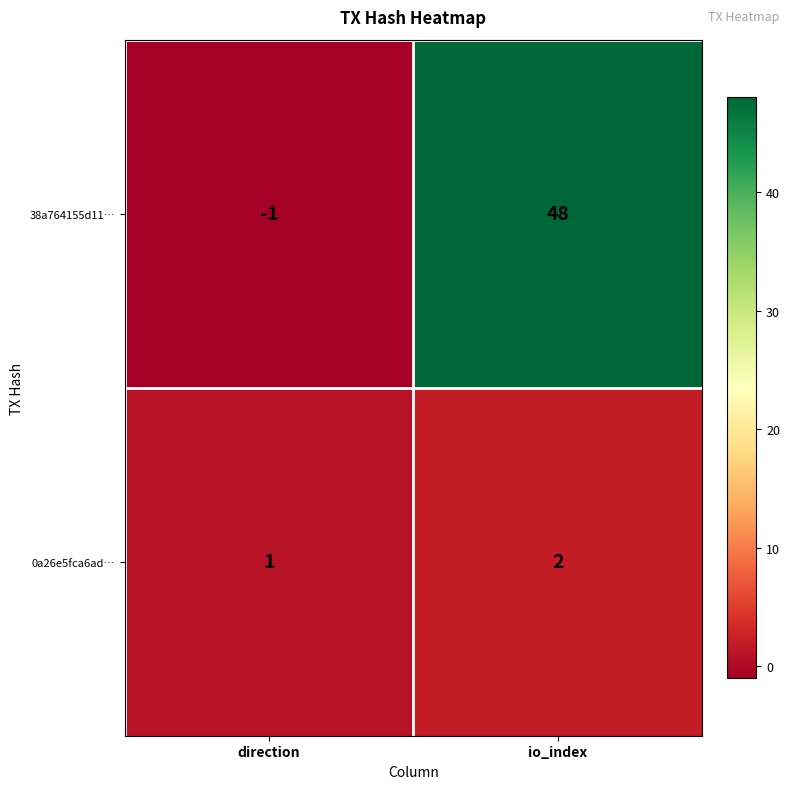

Reading left to right, what are all the values shown in this chart?

38a764155d11…: -1	48
0a26e5fca6ad…: 1	2